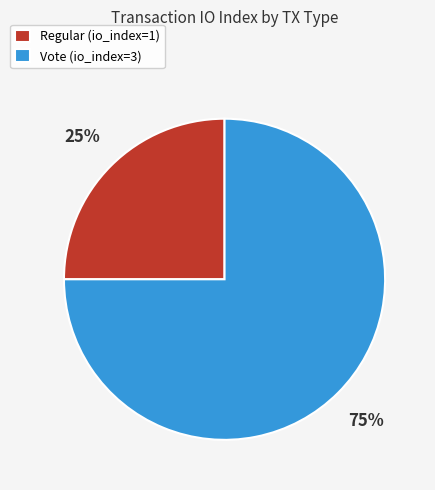

The Vote slice represents 83% of the pie. True or false?

False